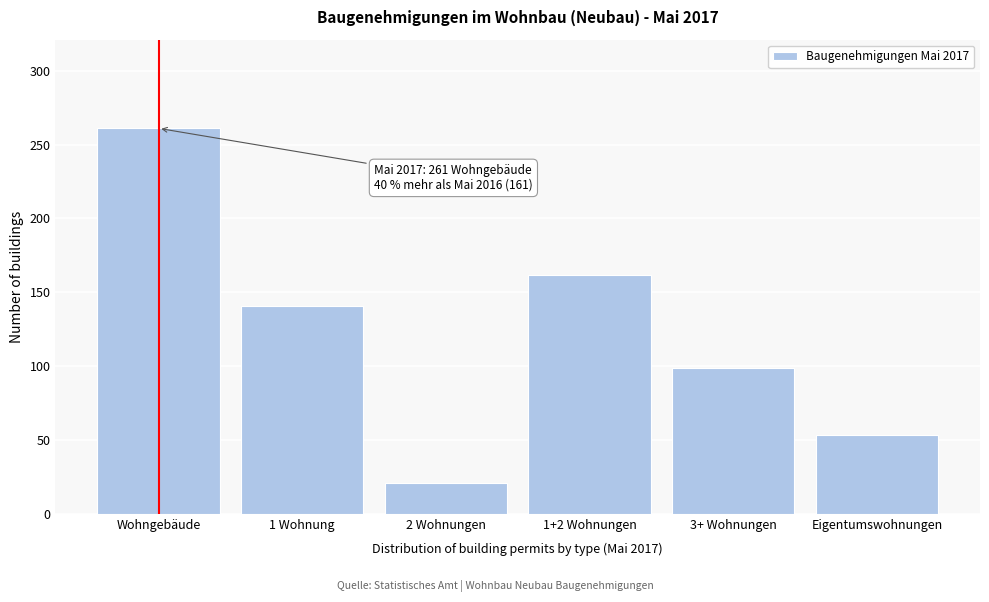

Reading left to right, transcribe all the data shown in this chart.

Wohngebäude=261	1 Wohnung=141	2 Wohnungen=21	1+2 Wohnungen=162	3+ Wohnungen=99	Eigentumswohnungen=53